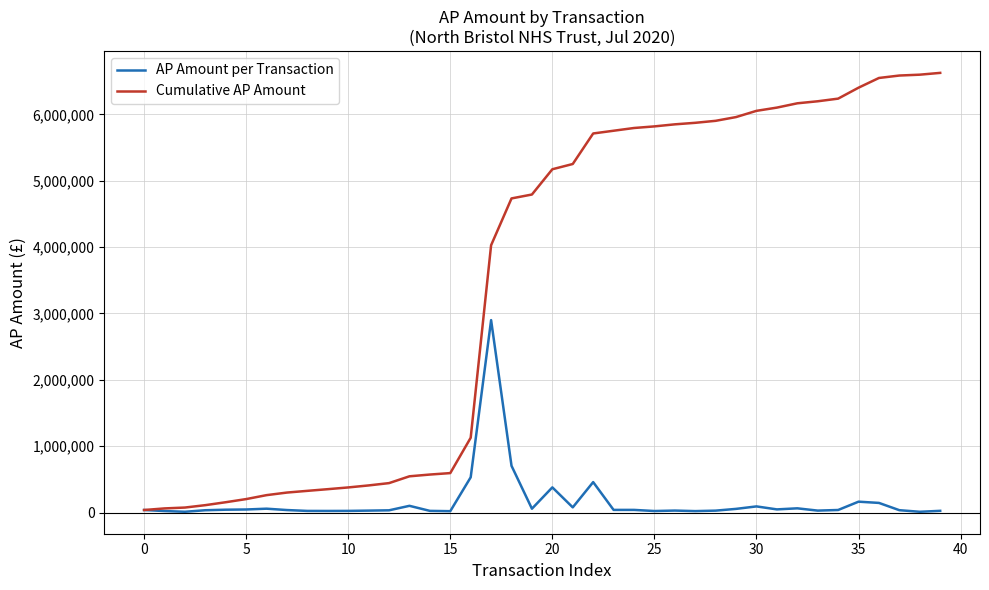

Which series has the largest total across all categories?

Cumulative AP Amount